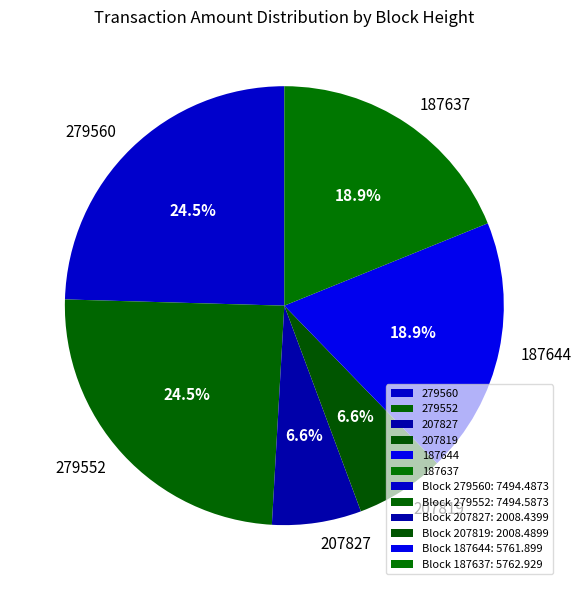

Is there any slice that represents more than half of the pie?

No